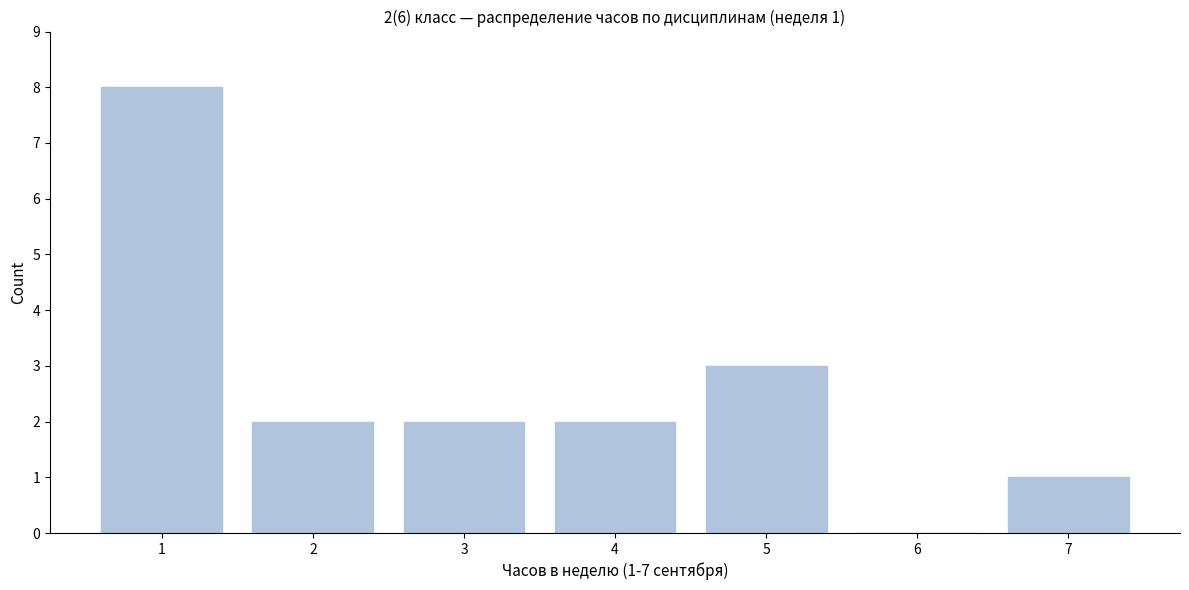

Reading left to right, what are all the values shown in this chart?

1=8	2=2	3=2	4=2	5=3	6=0	7=1